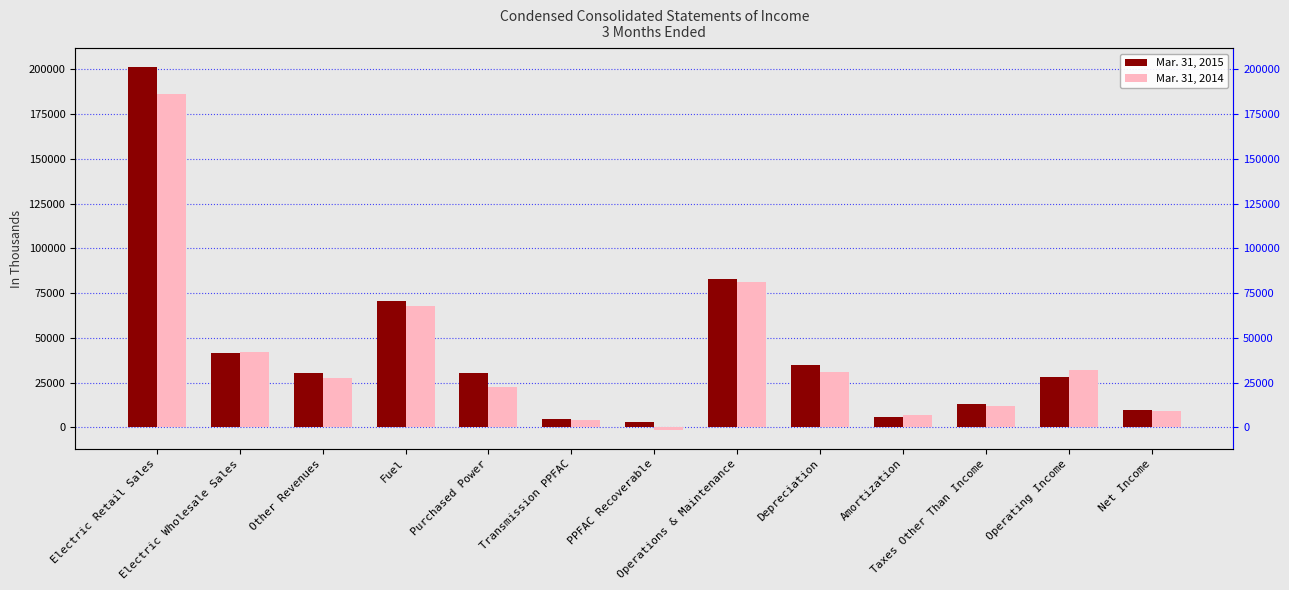

What are all the series names shown in the legend?

Mar. 31, 2015, Mar. 31, 2014